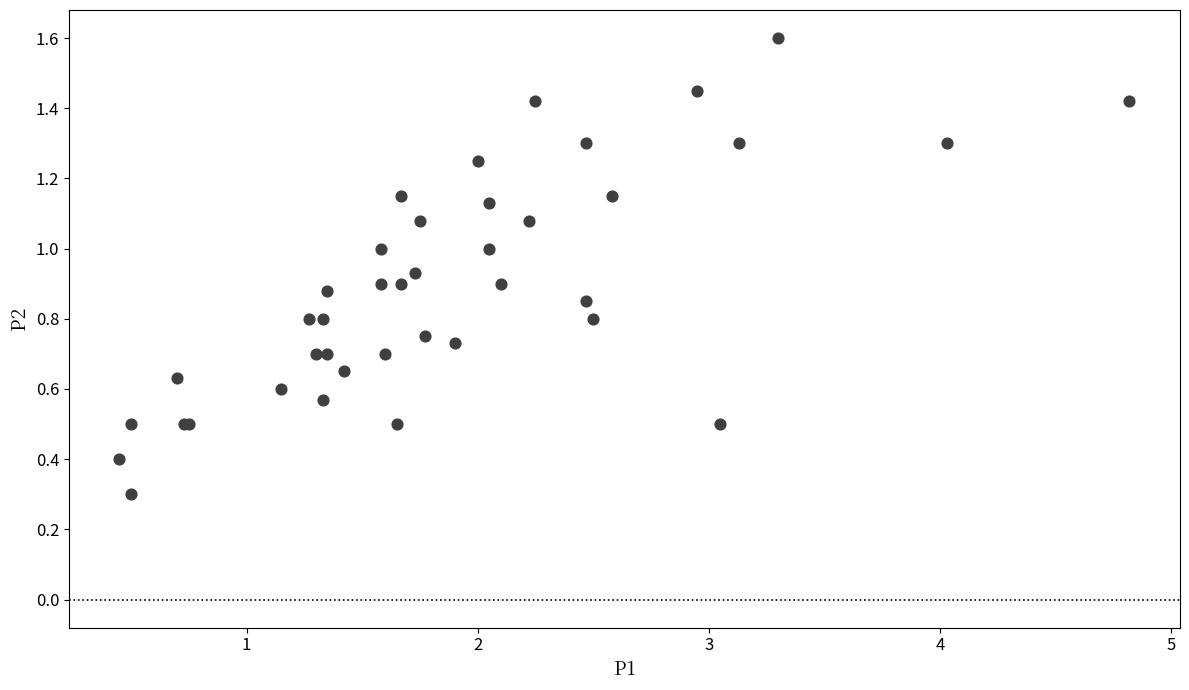

What Y value in the scatter plot is closest to 0?

0.3